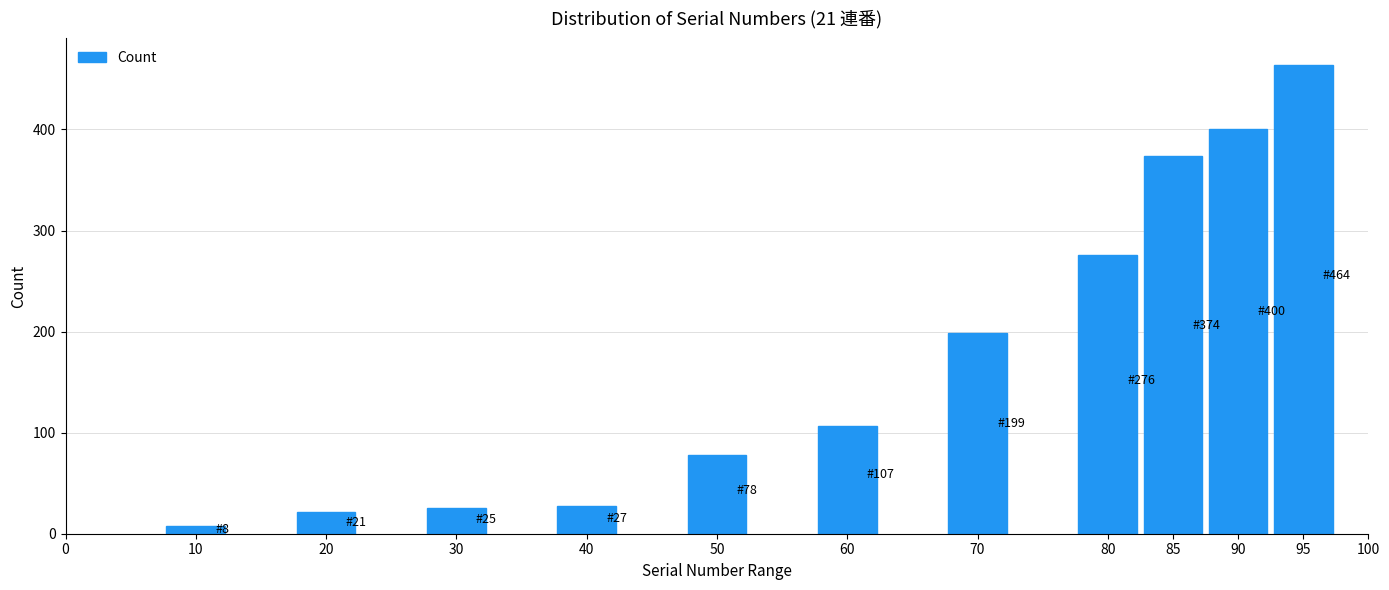

Reading left to right, extract all data points from this chart.

8	21	25	27	78	107	199	276	374	400	464